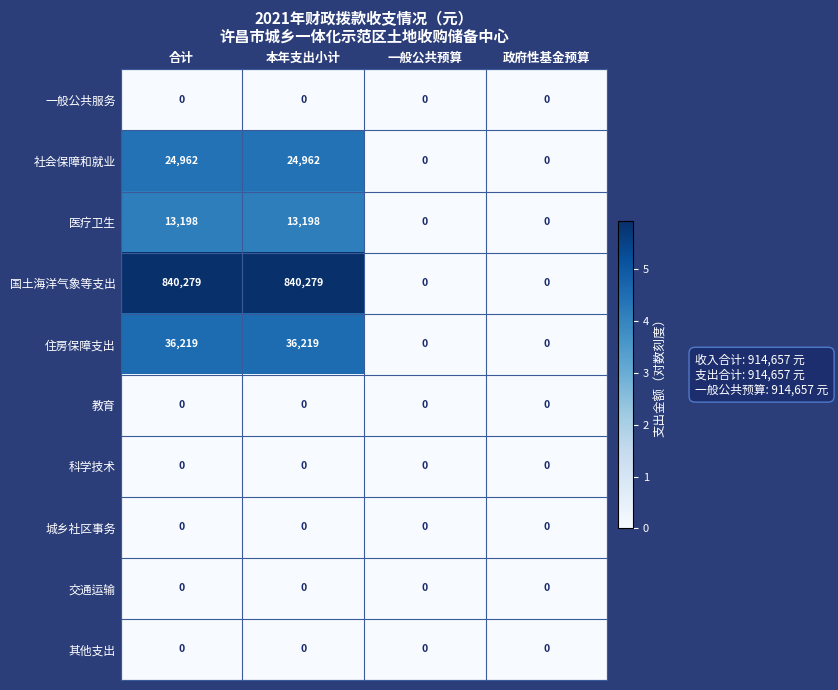

What is the maximum value for 国土海洋气象等支出?

840279